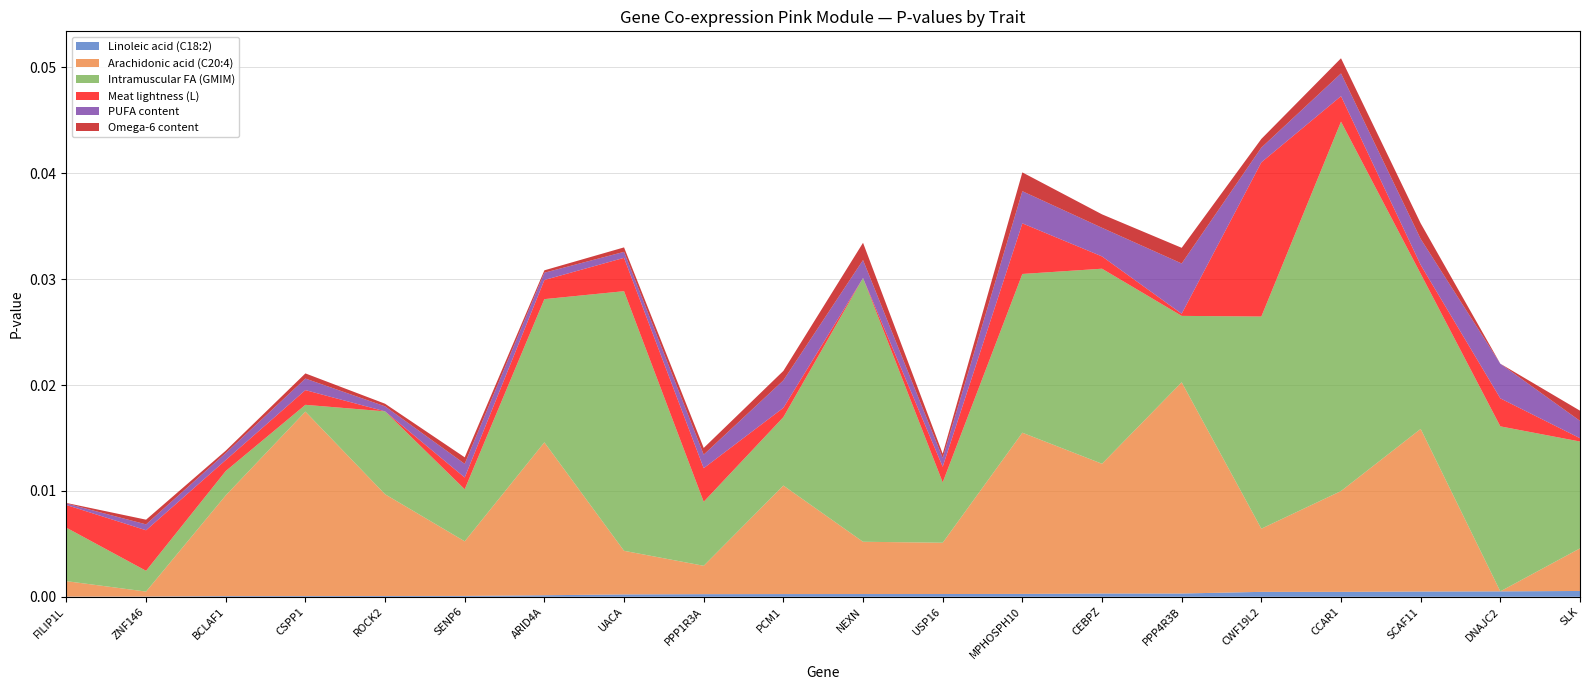

At which category is the sum across all series the highest?

CCAR1